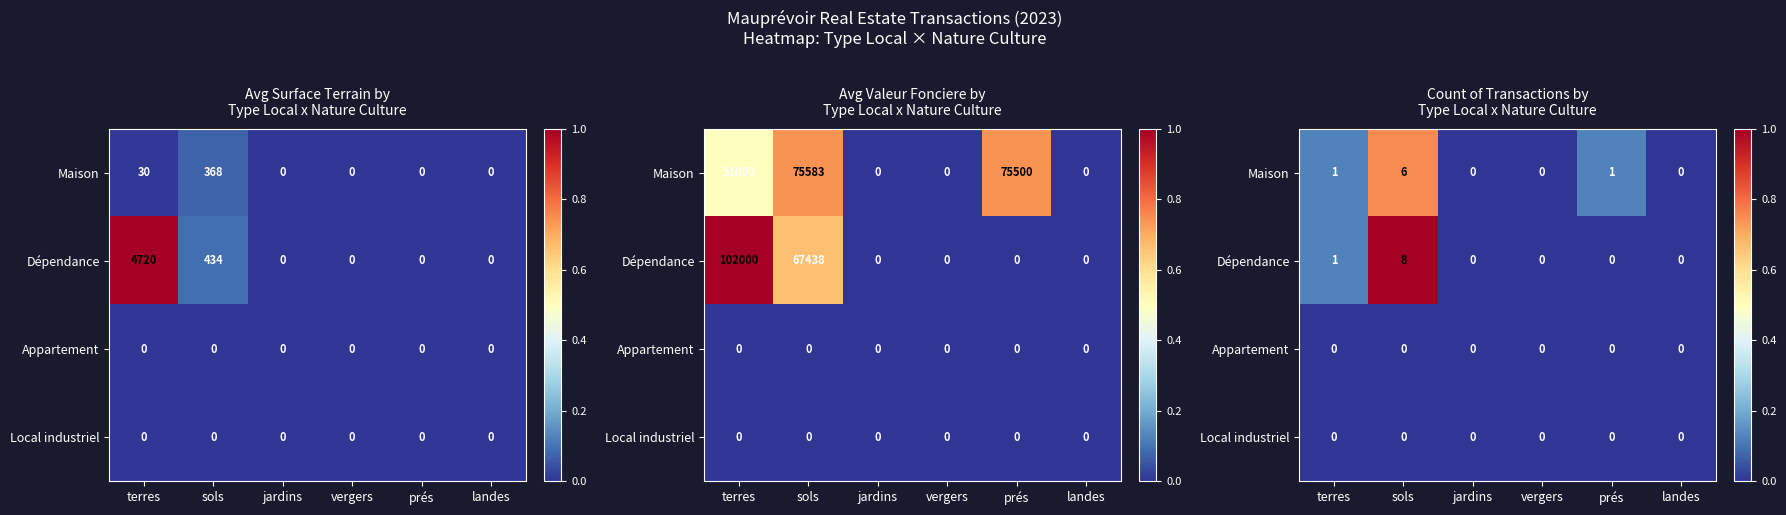

Which series has the largest range (max minus min)?

Dépendance